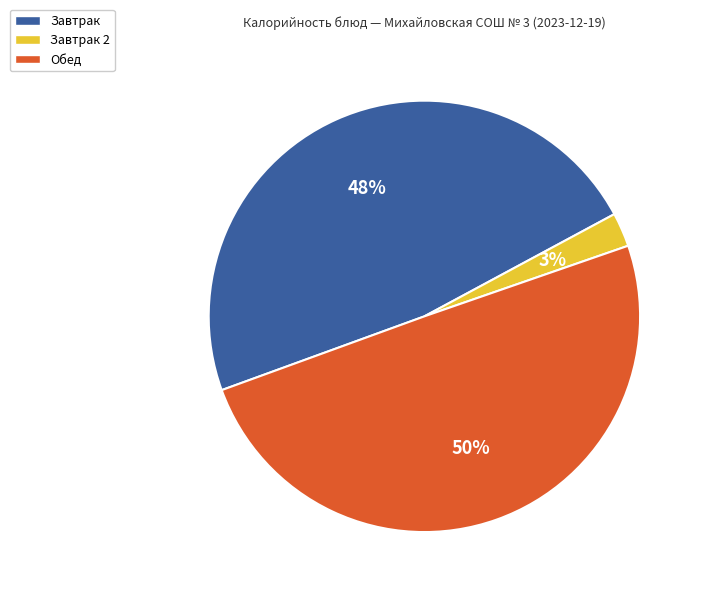

To the nearest percent, what is the average slice percentage?

33%